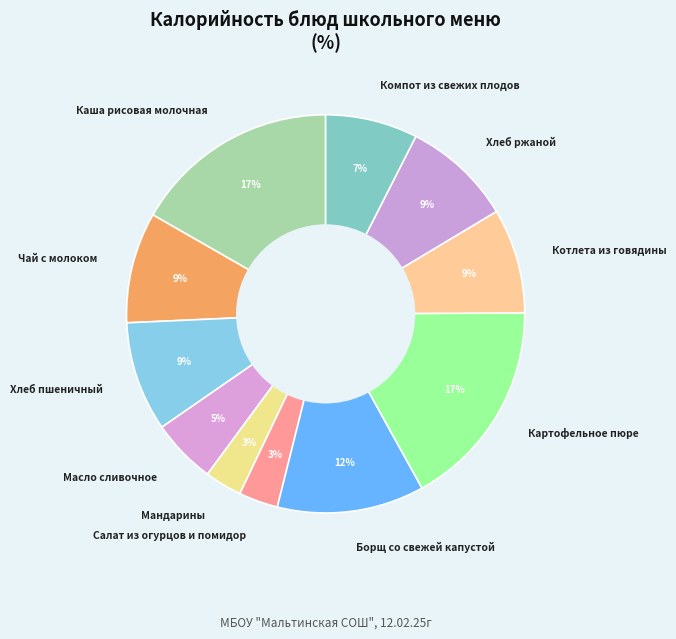

What percentage is the Хлеб пшеничный slice, to the nearest percent?

9%